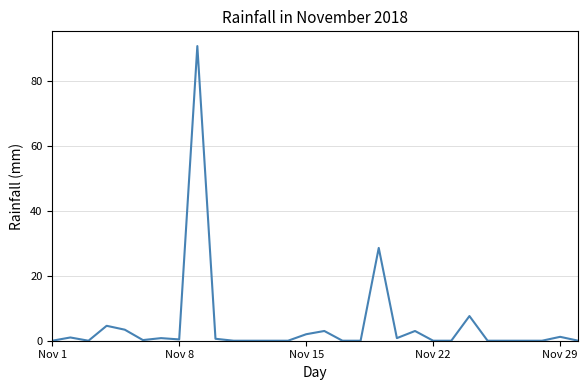

What is the difference between the maximum and minimum values?

90.8